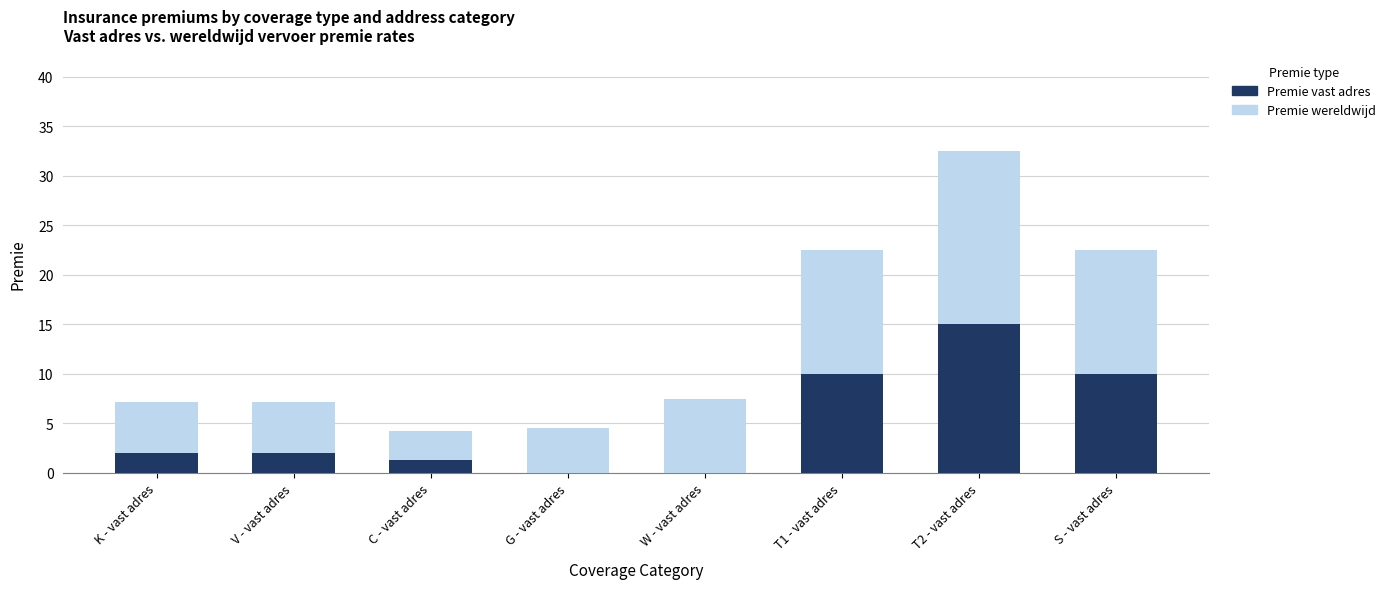

What are all the series names shown in the legend?

Premie vast adres, Premie wereldwijd